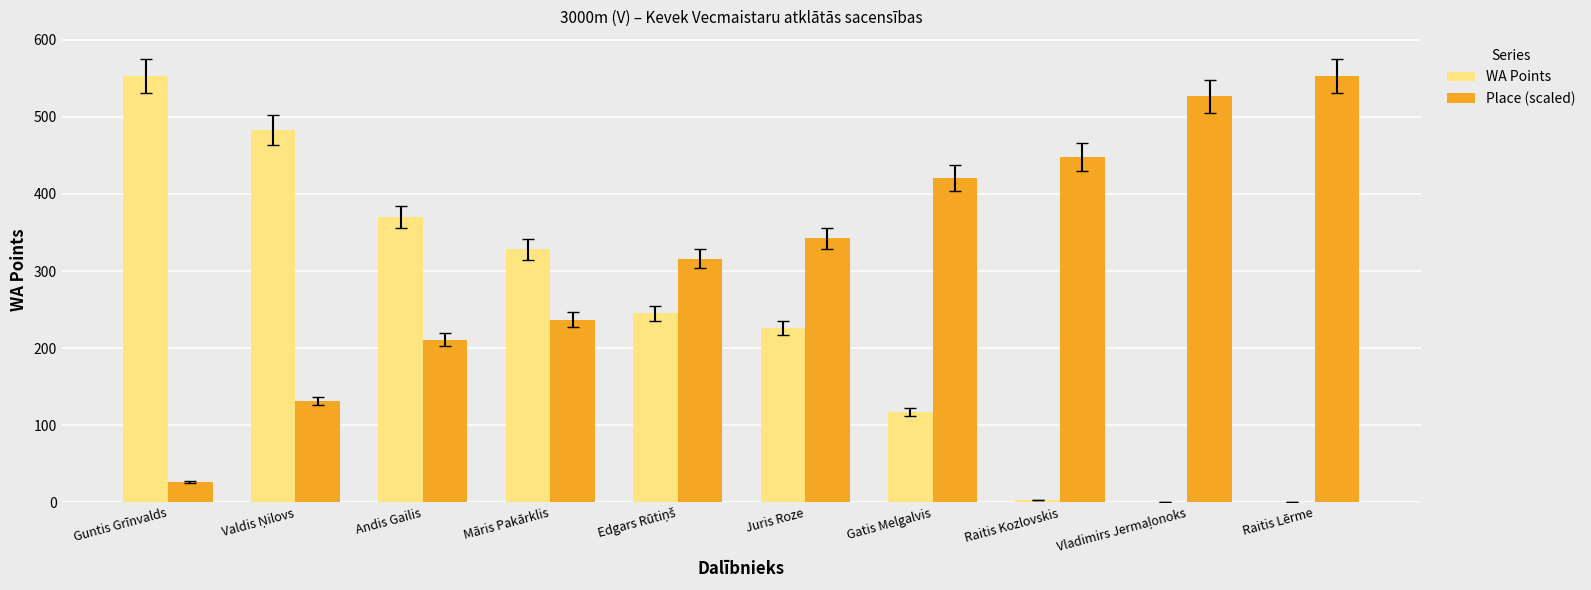

What is the sum of all Place (scaled) values?

3212.7